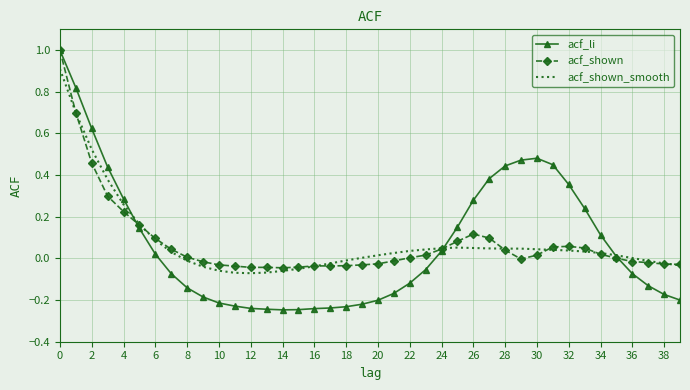

What is the maximum value shown in the chart?

1.0